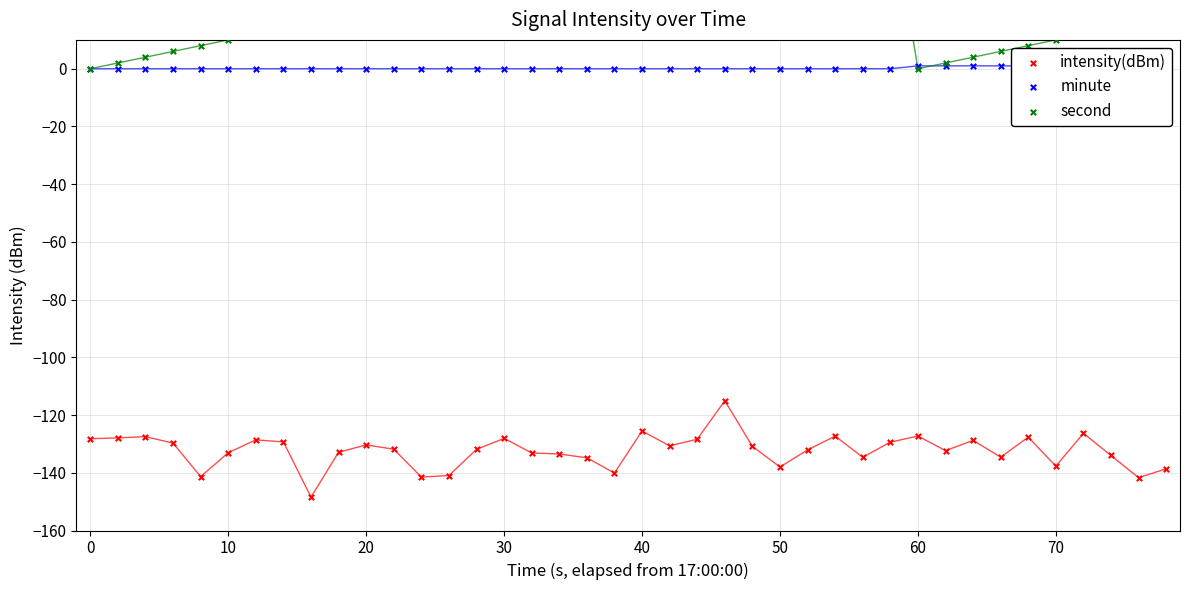

Which series has the largest total across all categories?

second